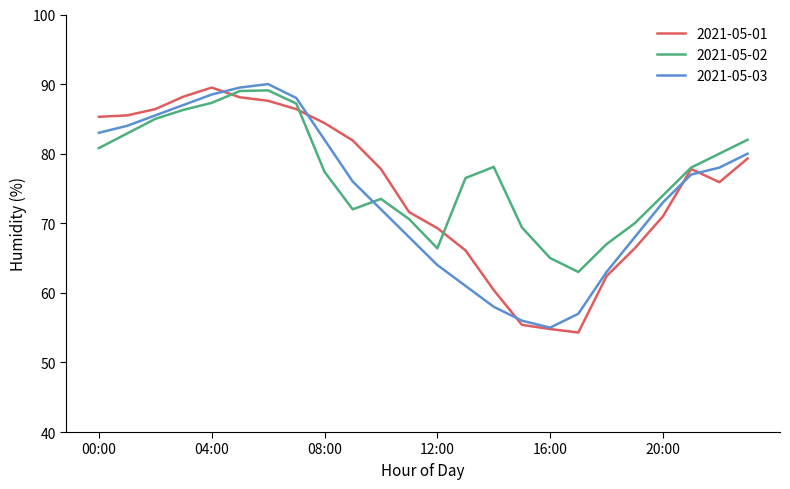

What is the lowest value of the 2021-05-01 series?

54.3